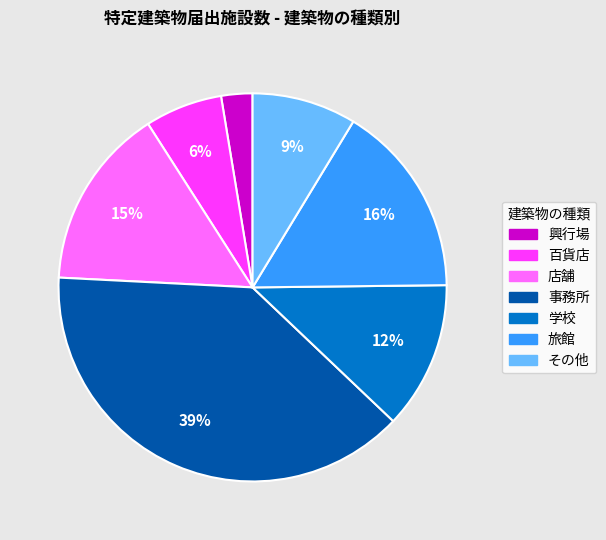

To the nearest percent, what is the combined percentage of 学校 and 興行場?

15%